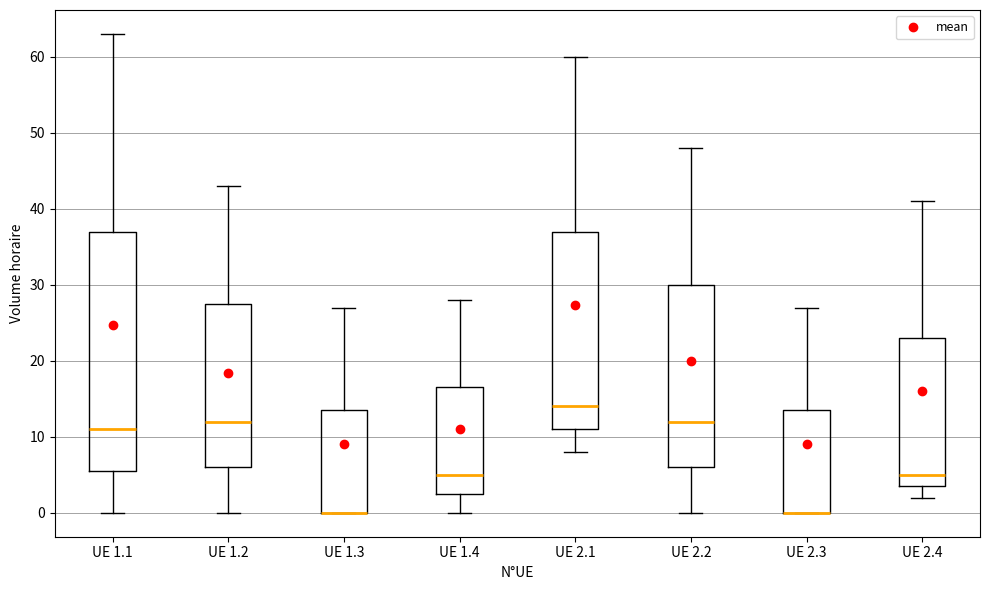

Reading left to right, transcribe this box plot: for each box, give where its median line is, the range the box spans, and where its two whiskers end, as read against the y-axis. The values are not printed on the chart, so give them approximately, as read against the axis.

UE 1.1: median 11, box 6 to 37, whiskers 0 to 63
UE 1.2: median 12, box 6 to 28, whiskers 0 to 43
UE 1.3: median 0 (drawn on the box's lower edge), box 0 to 14, whiskers 0 to 27
UE 1.4: median 5, box 3 to 17, whiskers 0 to 28
UE 2.1: median 14, box 11 to 37, whiskers 8 to 60
UE 2.2: median 12, box 6 to 30, whiskers 0 to 48
UE 2.3: median 0 (drawn on the box's lower edge), box 0 to 14, whiskers 0 to 27
UE 2.4: median 5, box 4 to 23, whiskers 2 to 41